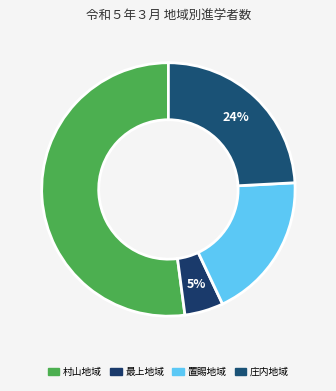

What is the change in value from 村山地域 to 最上地域?

-4220